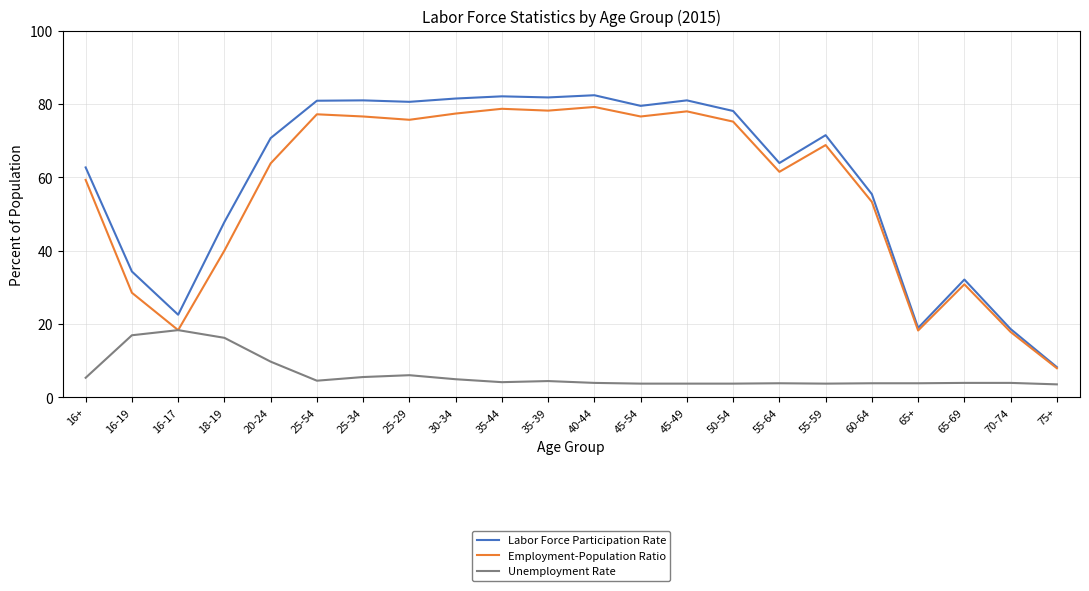

True or false: Unemployment Rate and Labor Force Participation Rate cross at least once.

False